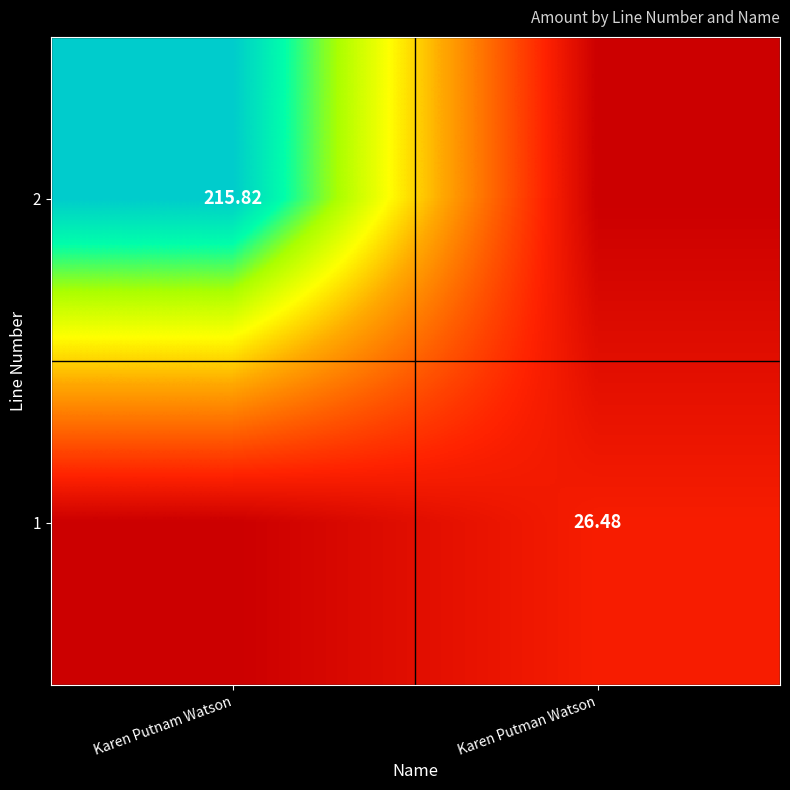

What is the difference between the 2 values at Karen Putnam Watson and Karen Putman Watson?

215.8